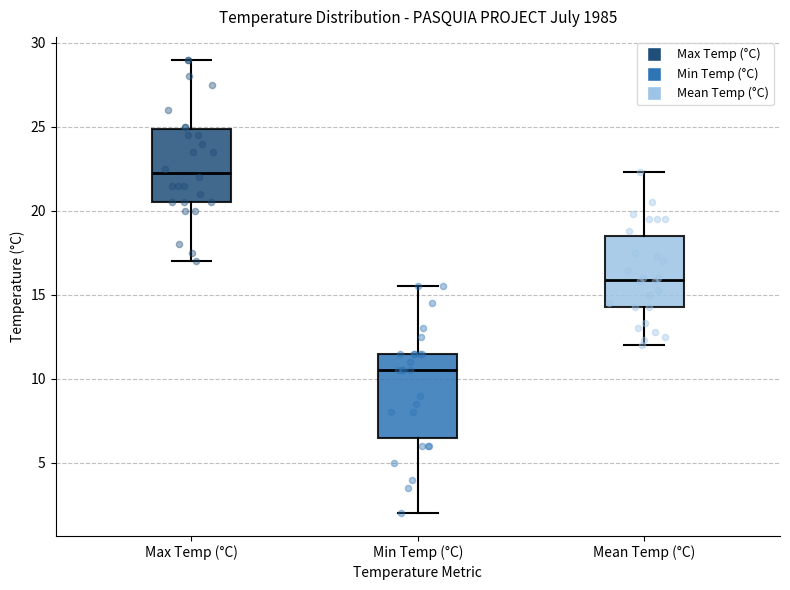

Reading left to right, transcribe this box plot: for each box, give where its median line is, the range the box spans, and where its two whiskers end, as read against the y-axis. The values are not printed on the chart, so give them approximately, as read against the axis.

Max Temp (°C): median 22.5, box 20.5 to 25.0, whiskers 17.0 to 29.0
Min Temp (°C): median 10.5, box 6.5 to 11.5, whiskers 2.0 to 15.5
Mean Temp (°C): median 16.0, box 14.5 to 18.5, whiskers 12.0 to 22.5